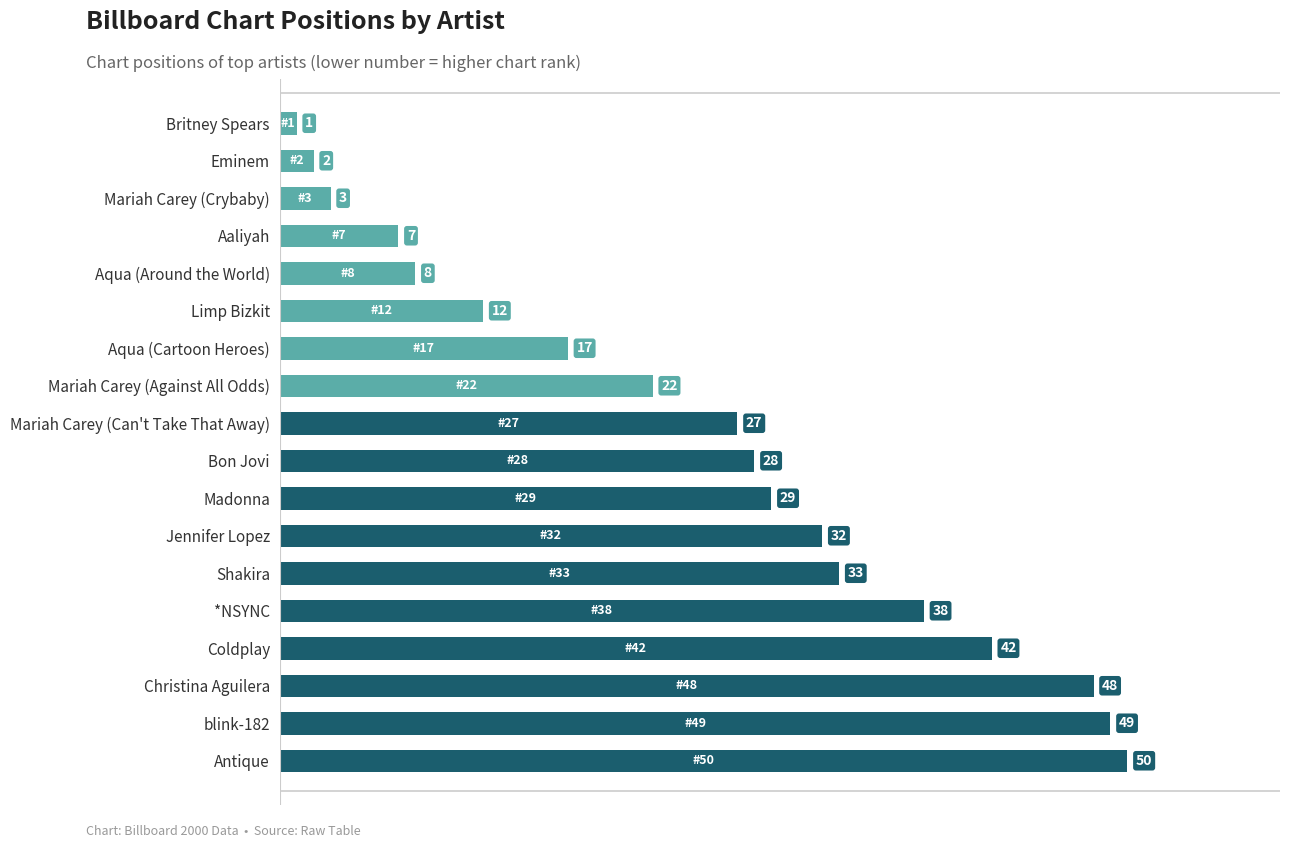

What is the difference between the maximum and minimum values?

49